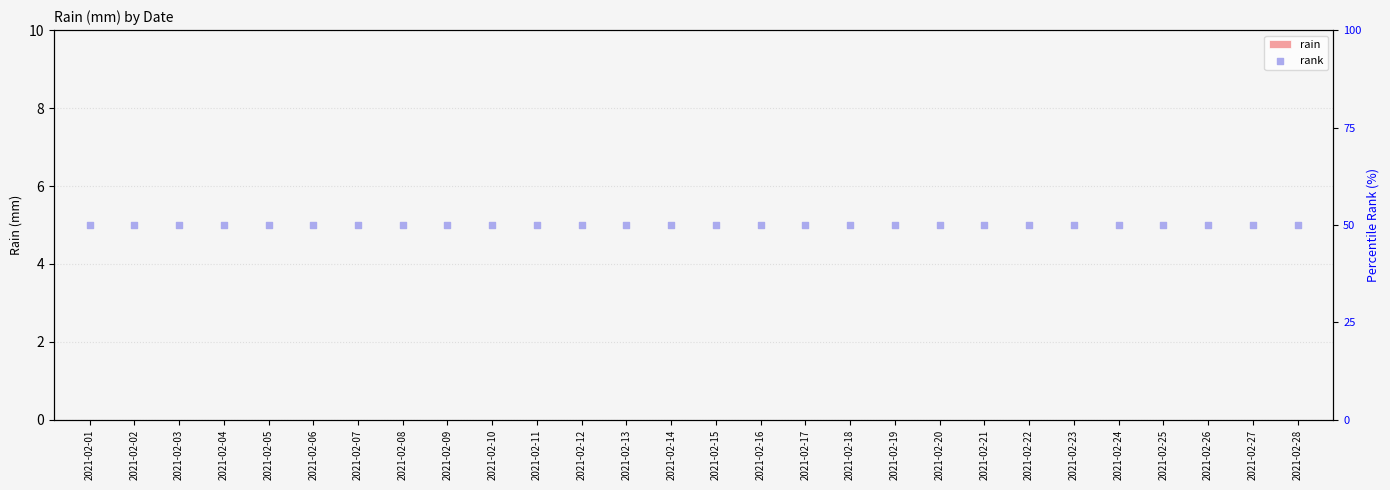

At which category is the sum across all series the highest?

2021-02-01